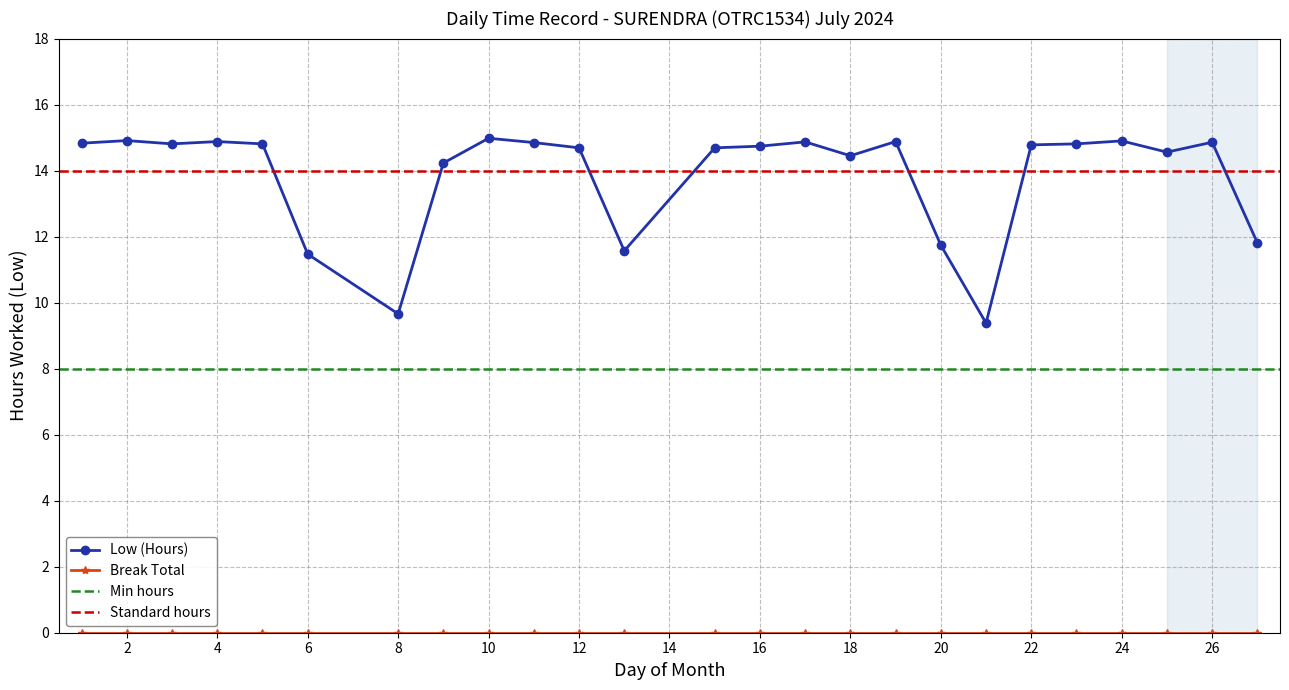

Is it true that the value at 25 is 14.6?

True